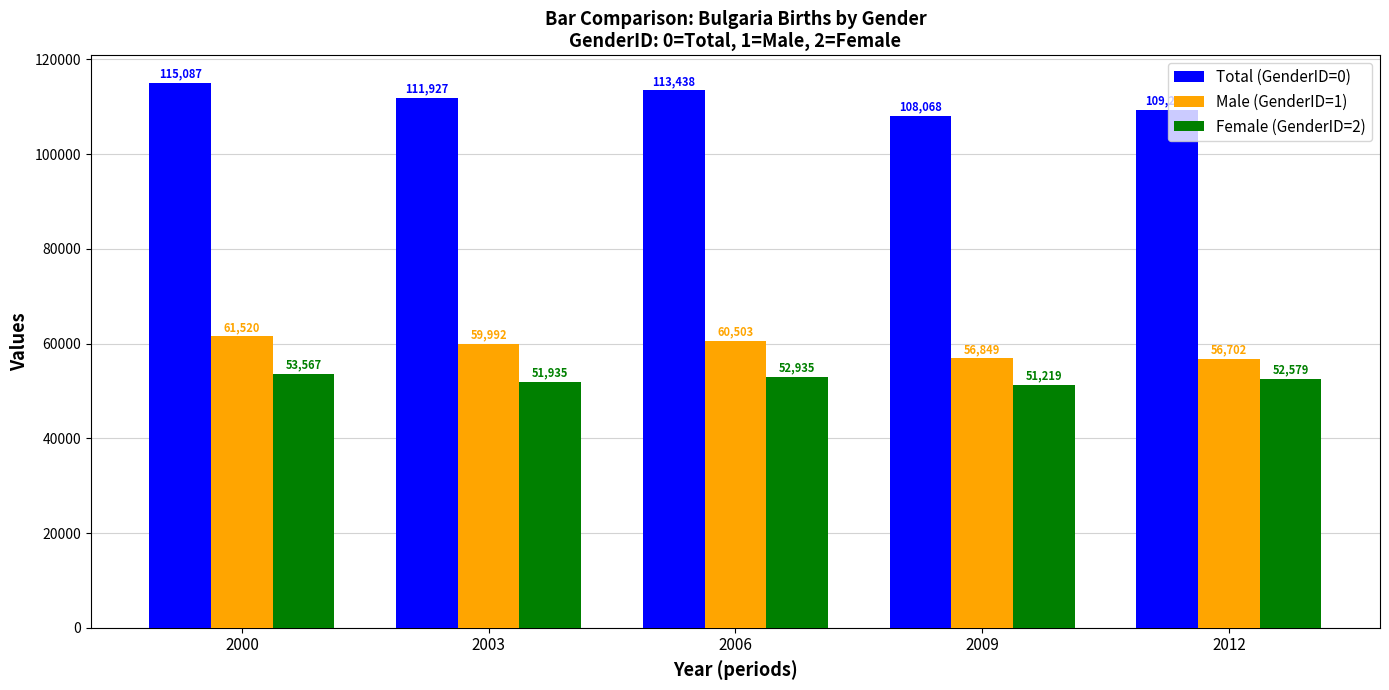

True or false: Male (GenderID=1) has a value of 19220 at 2003.

False